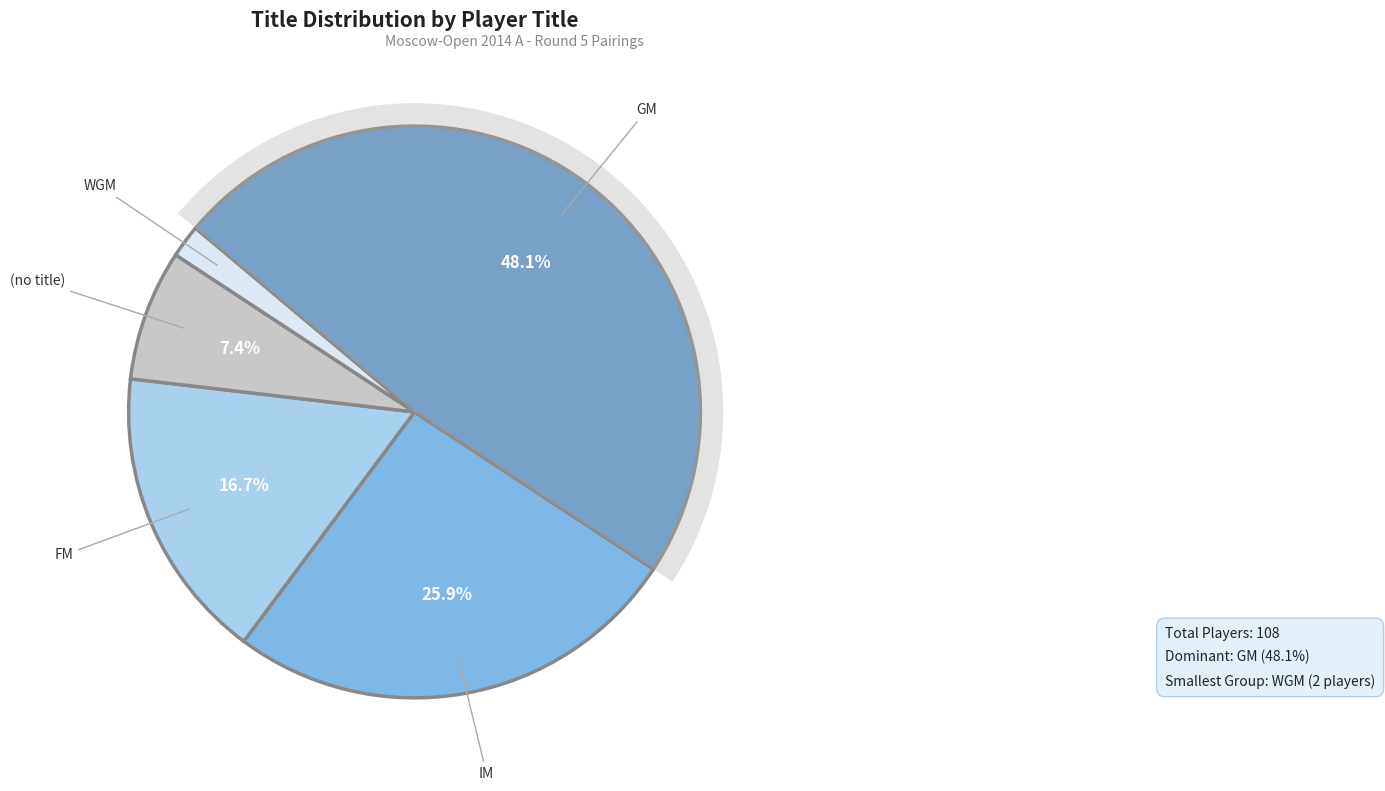

To the nearest percent, what percentage of the pie is GM?

48%